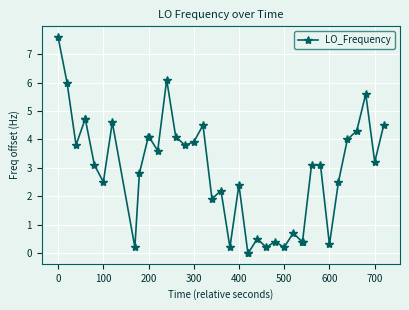

What is the maximum value shown in the chart?

7.6